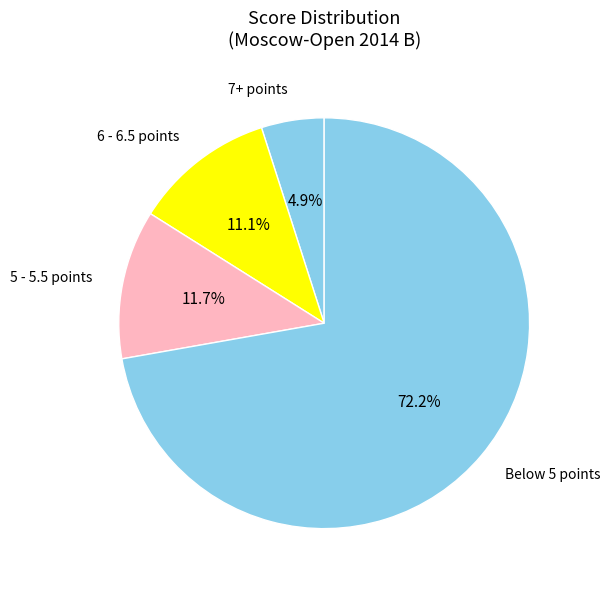

What is the smallest slice in the pie chart?

7+ points